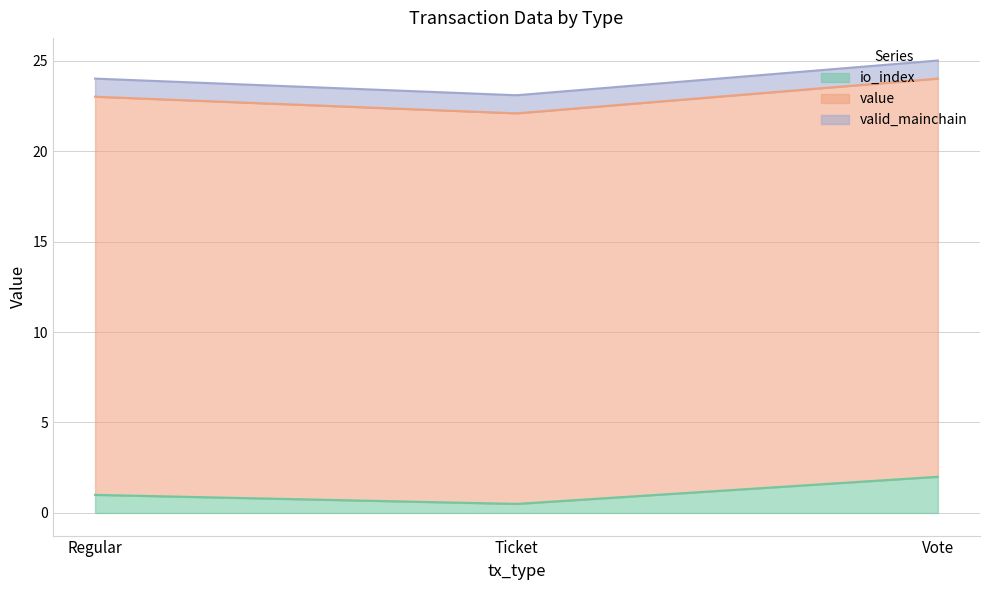

What is the sum of the io_index values at Vote and Regular?

3.0